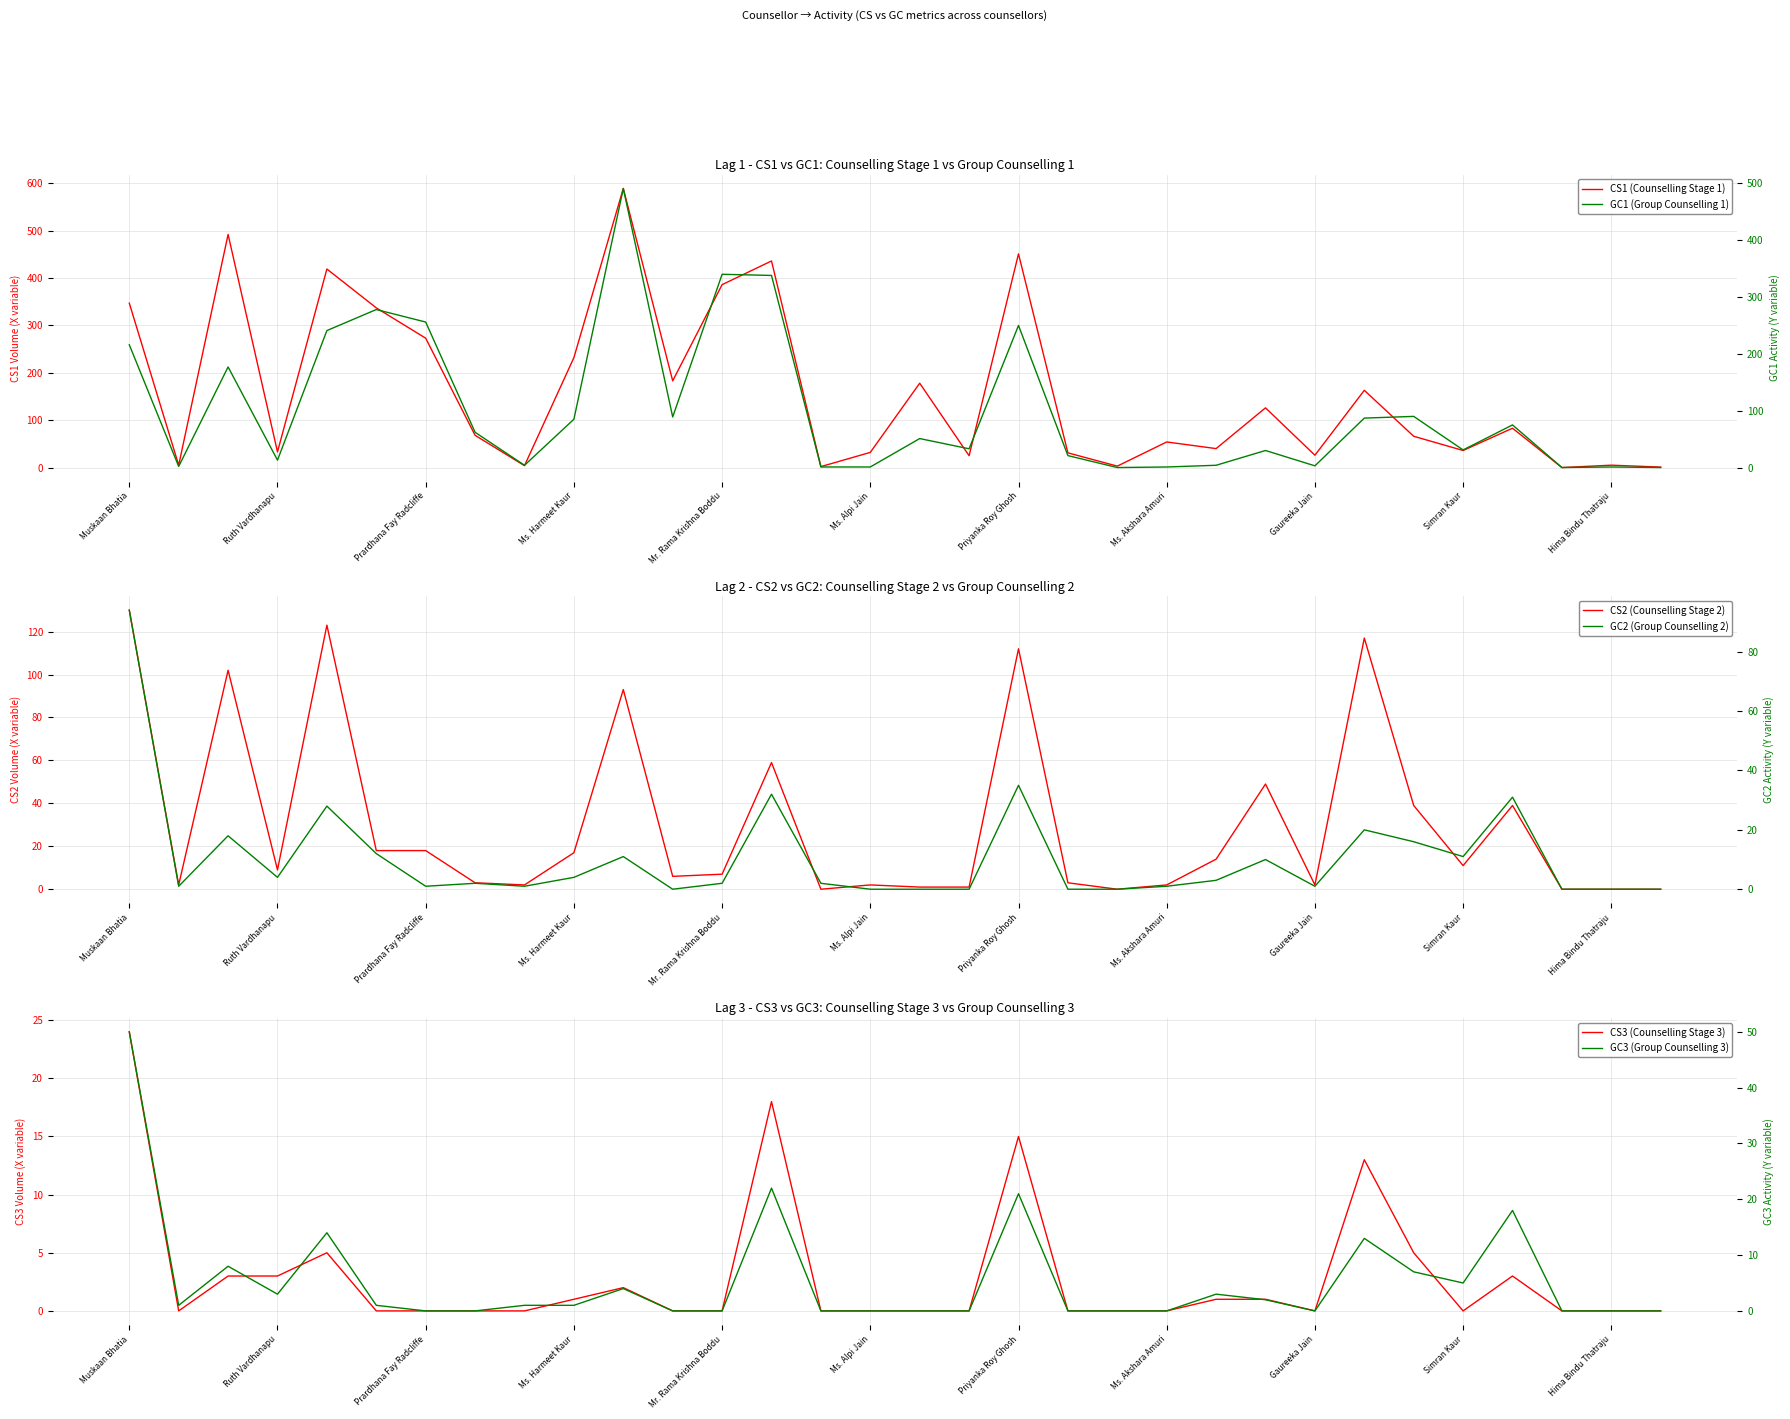

True or false: CS2 (Counselling Stage 2) and GC1 (Group Counselling 1) cross at least once.

True